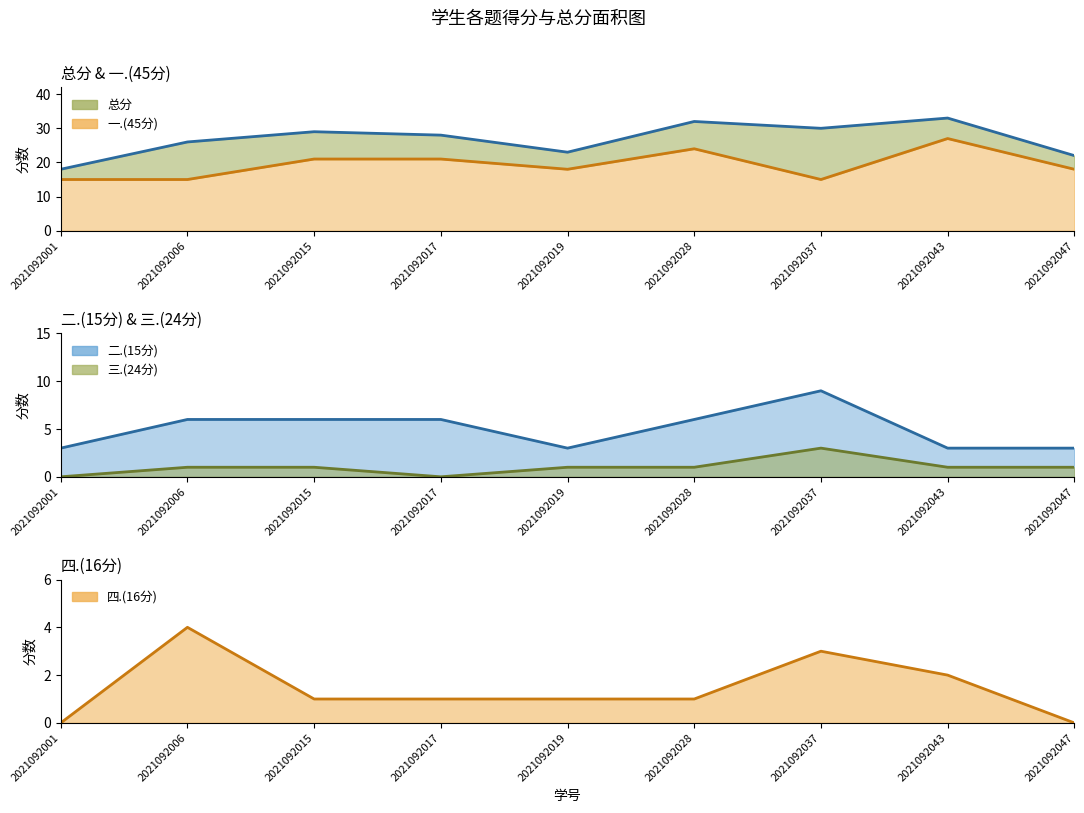

What are all the series names shown in the legend?

总分, 一.(45分), 四.(16分), 二.(15分), 三.(24分)